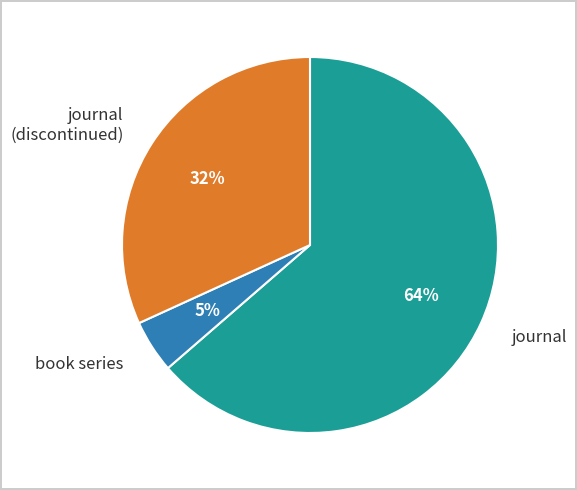

Is the sum of journal and journal (discontinued) greater than half?

Yes